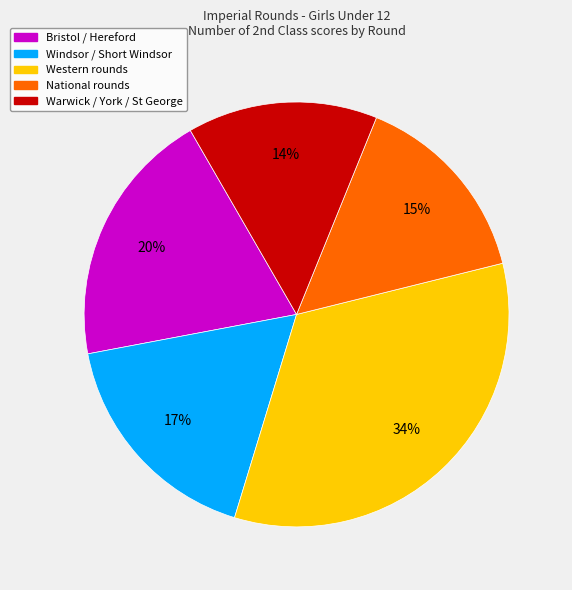

Is there a majority slice in this chart?

No